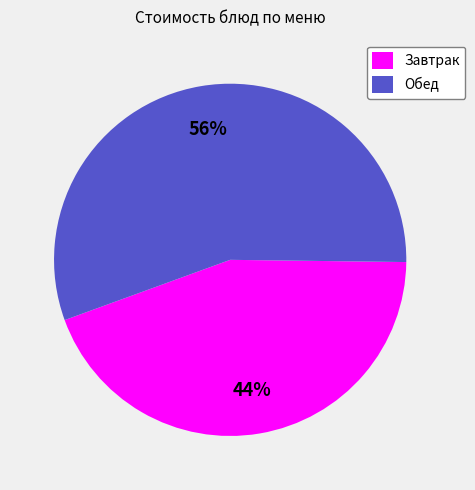

To the nearest percent, what is the average slice percentage?

50%